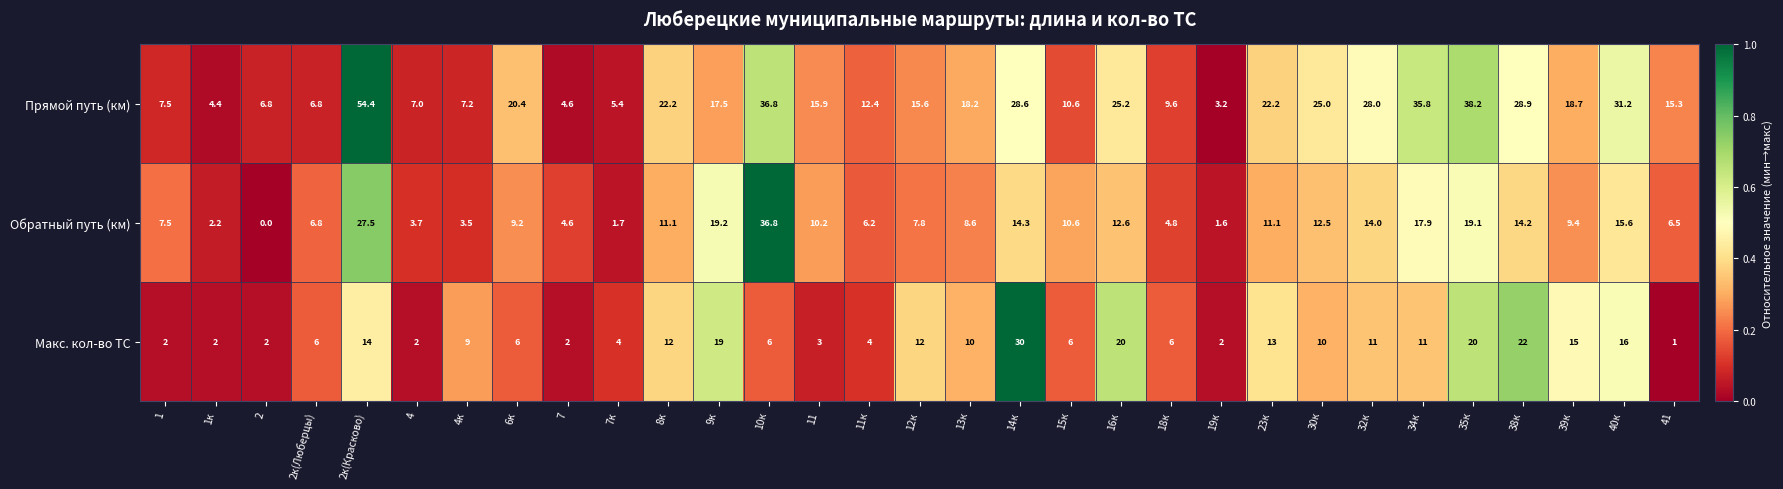

What is the difference between the highest and lowest values at 13к?

9.6